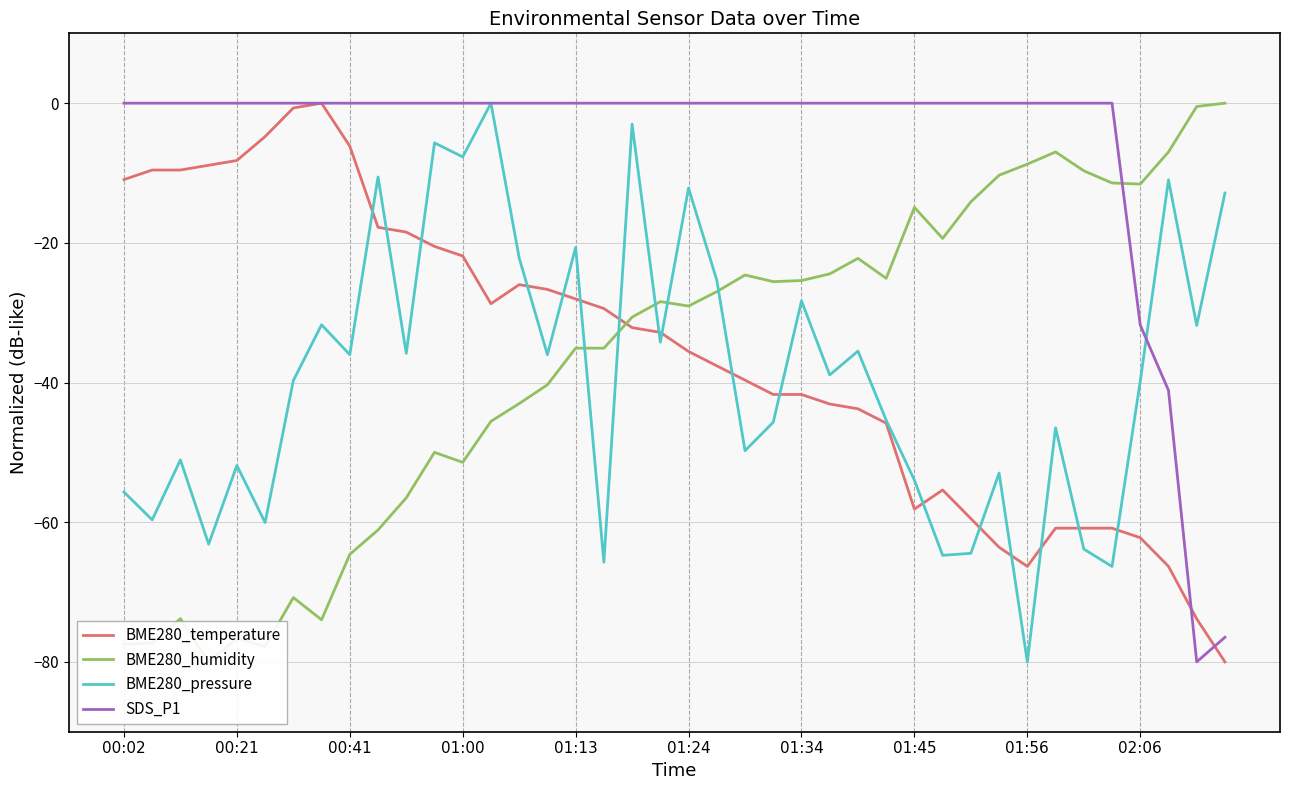

The SDS_P1 series shows 34.0 at 00:02. True or false?

False